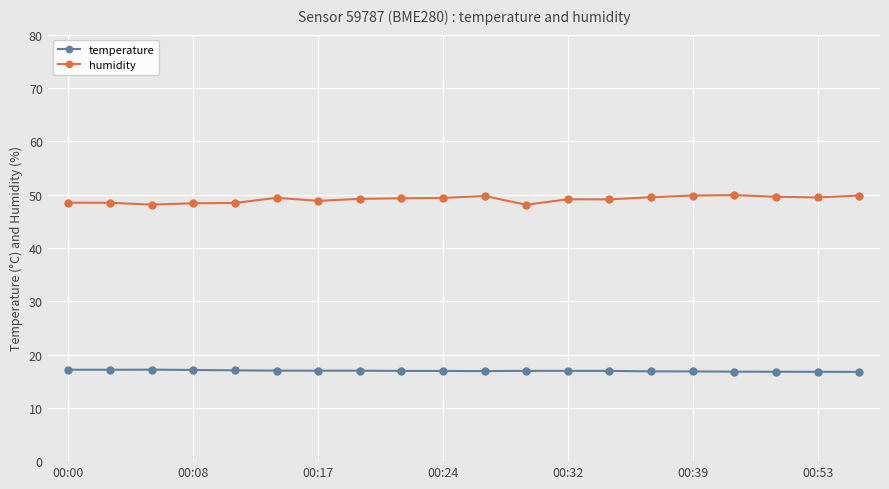

What is the smallest value displayed?

16.7